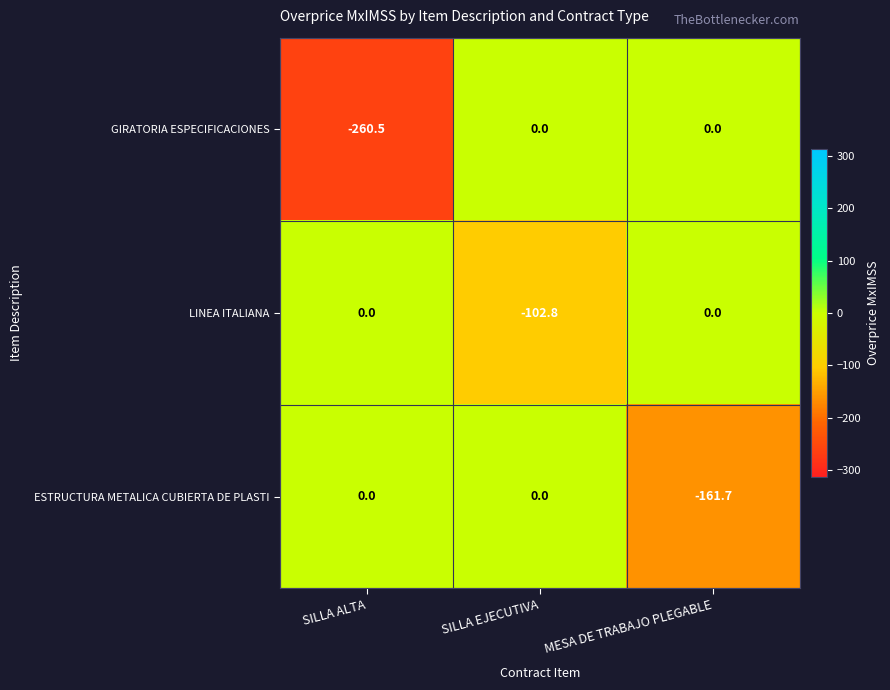

How many negative values does the GIRATORIA ESPECIFICACIONES series have?

1